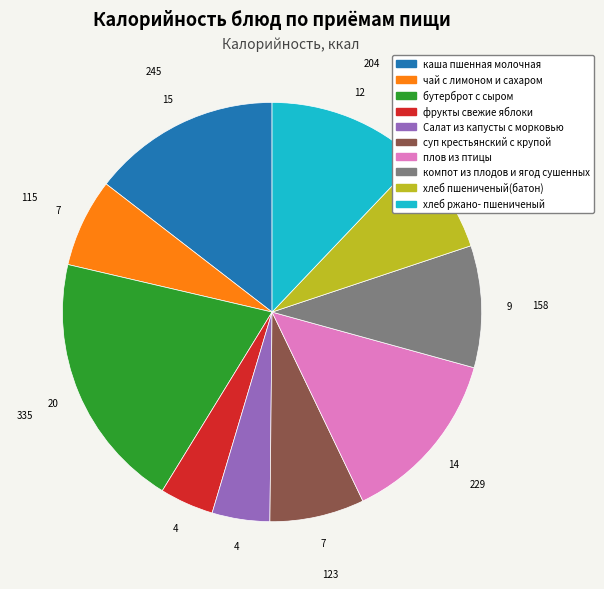

How many segments does this pie chart have?

10